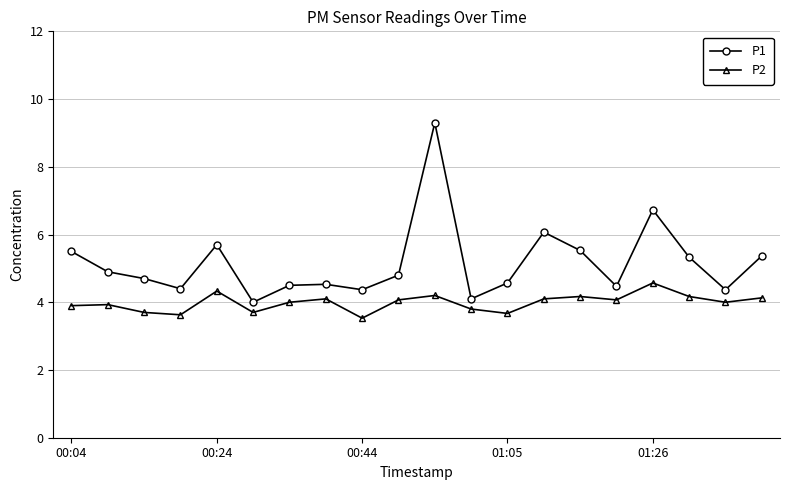

Rank the series by their maximum value, from highest to lowest.

P1, P2